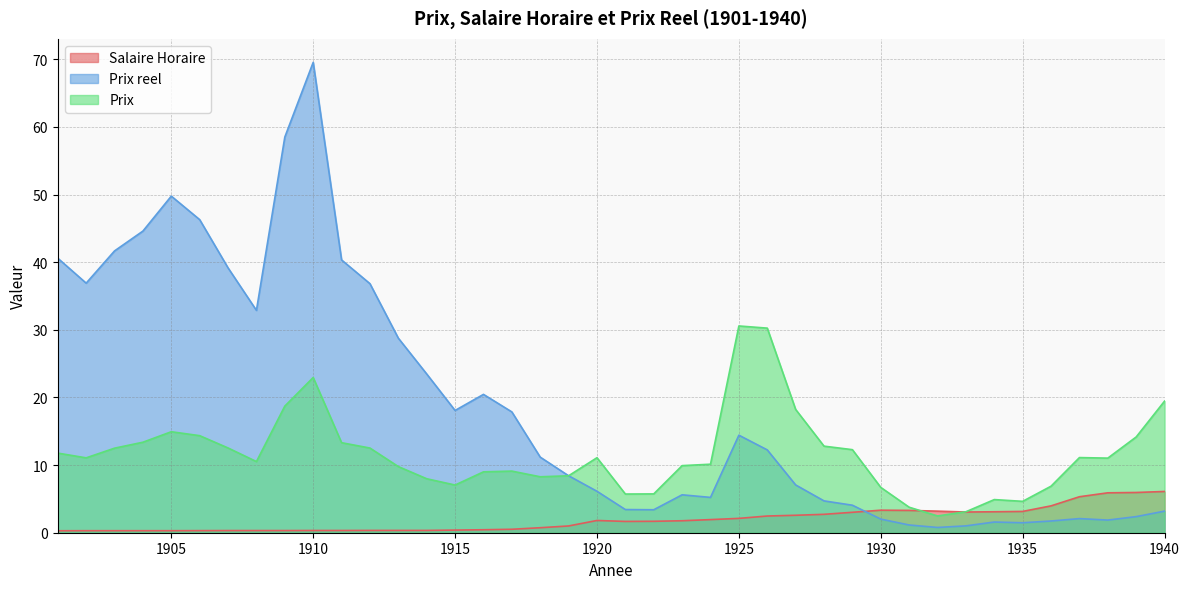

Which series ends up on top after the final intersection of Prix reel and Salaire Horaire?

Salaire Horaire